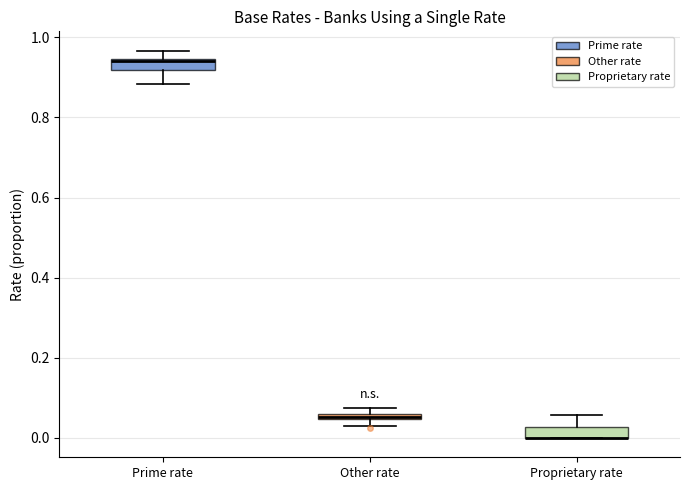

Where is the upper edge of the box for Proprietary rate on the y-axis? The values are not printed on the chart, so give them approximately, as read against the axis.

0.02